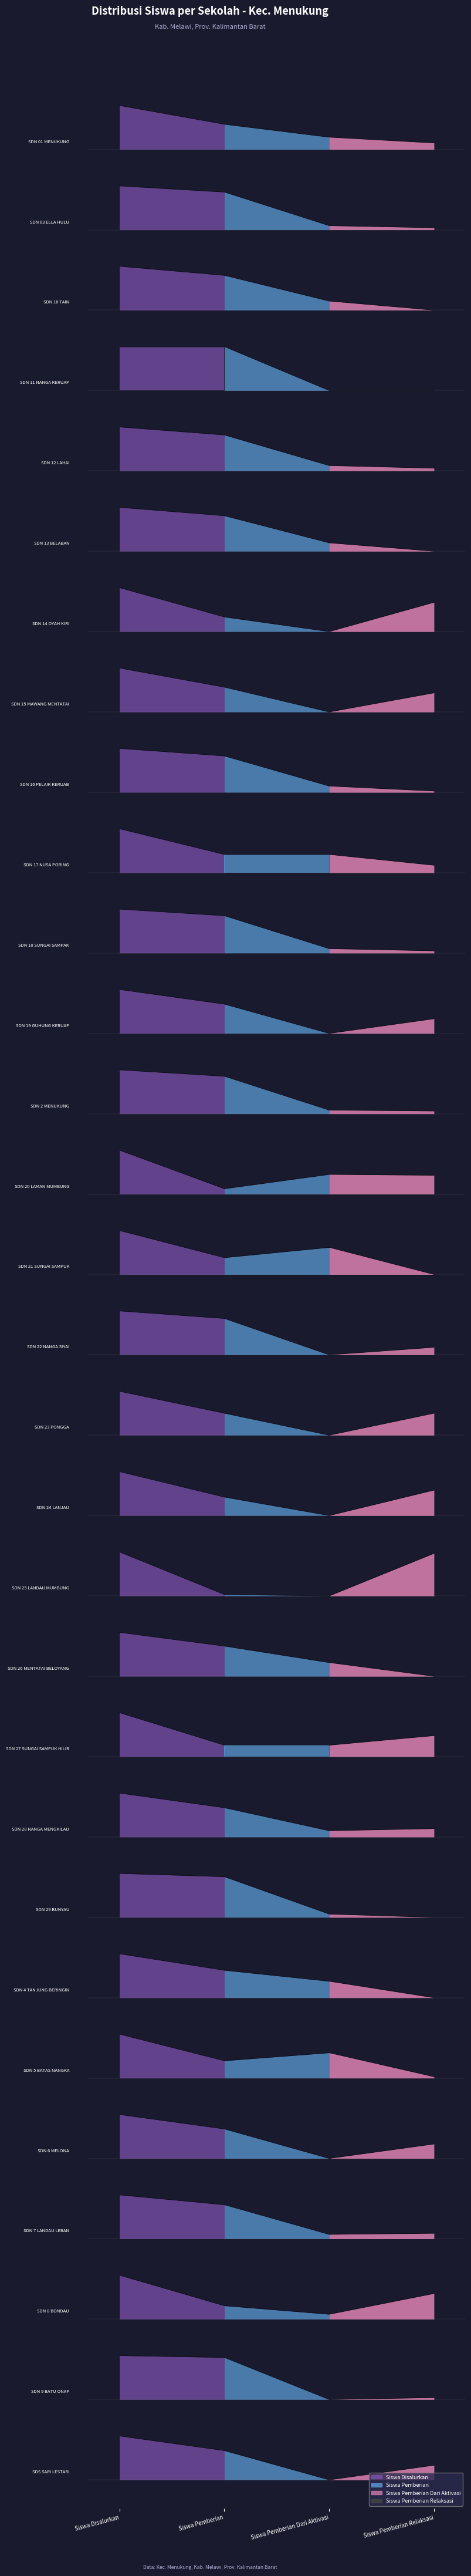

List the series in order of their peak value, lowest first.

Siswa Pemberian Dari Aktivasi, Siswa Pemberian Relaksasi, Siswa Pemberian, Siswa Disalurkan